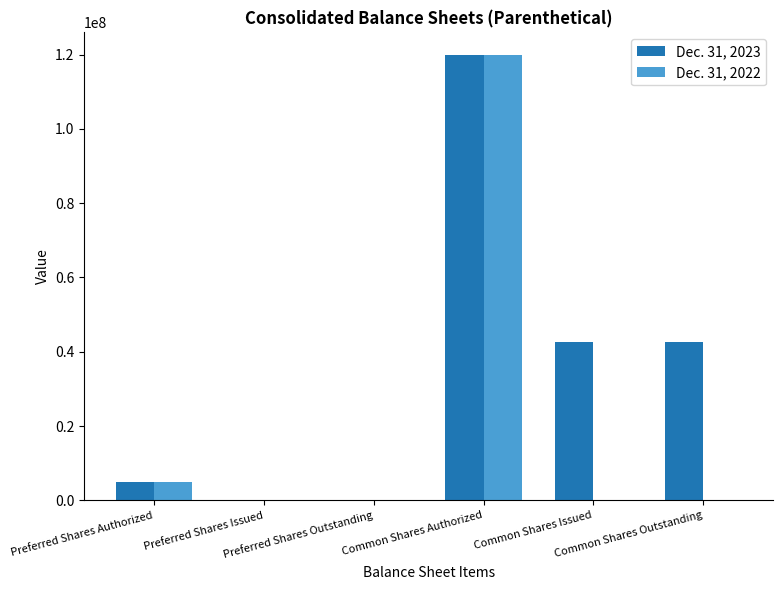

What is the maximum value shown in the chart?

120000000